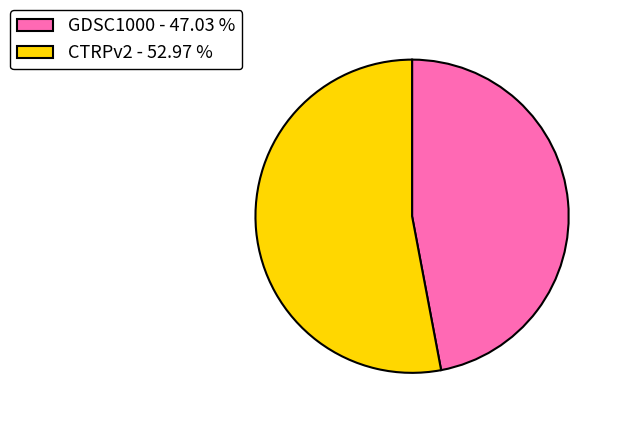

Which slice represents more than half of the pie?

CTRPv2